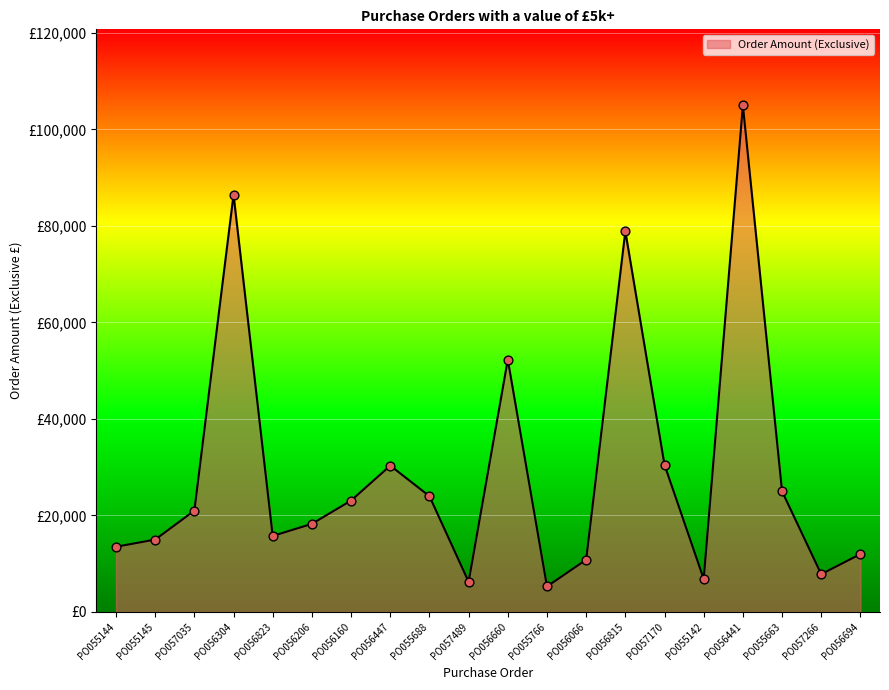

Does the chart have visible grid lines?

Yes